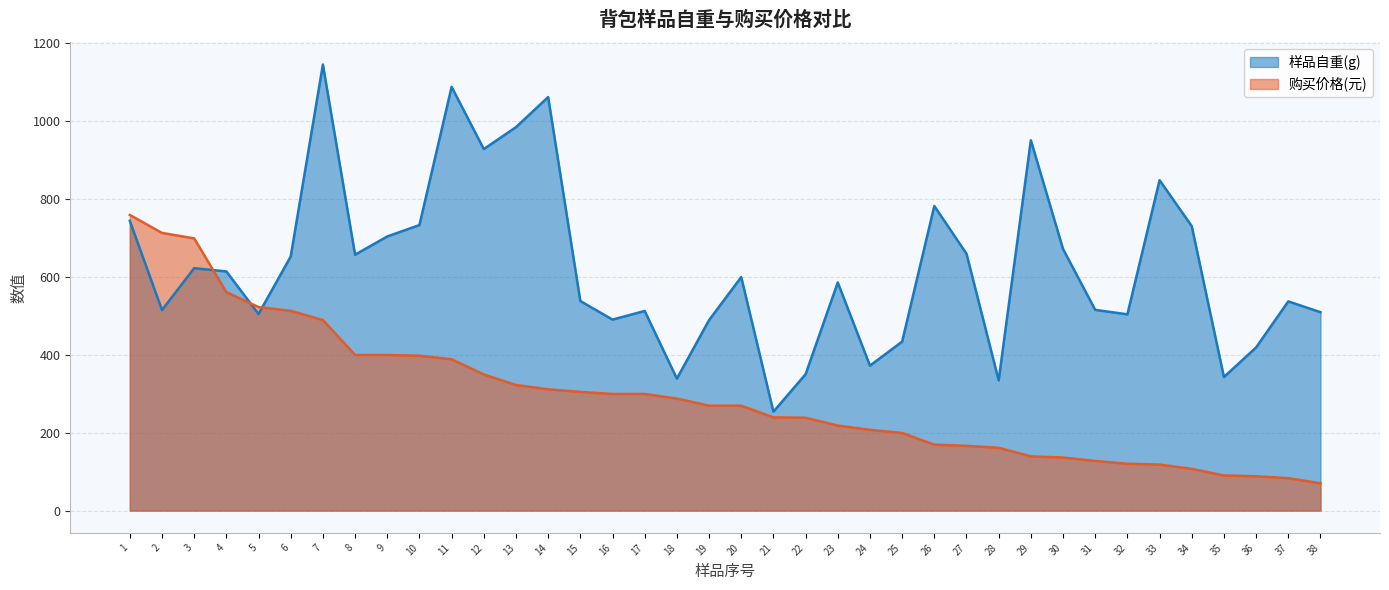

What is the value of the 购买价格(元) point at the 26th from the left?

169.0